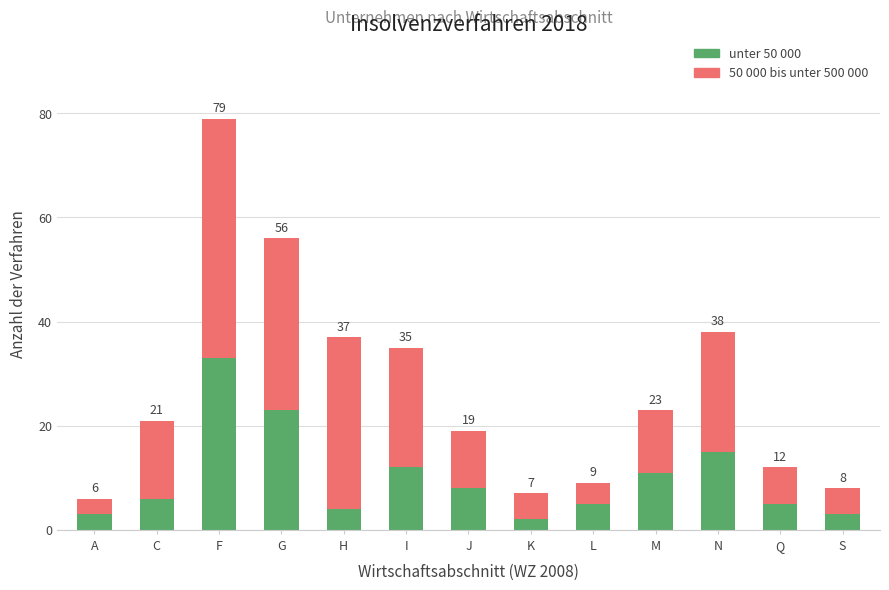

Are the bars grouped side by side (vs. stacked)?

No